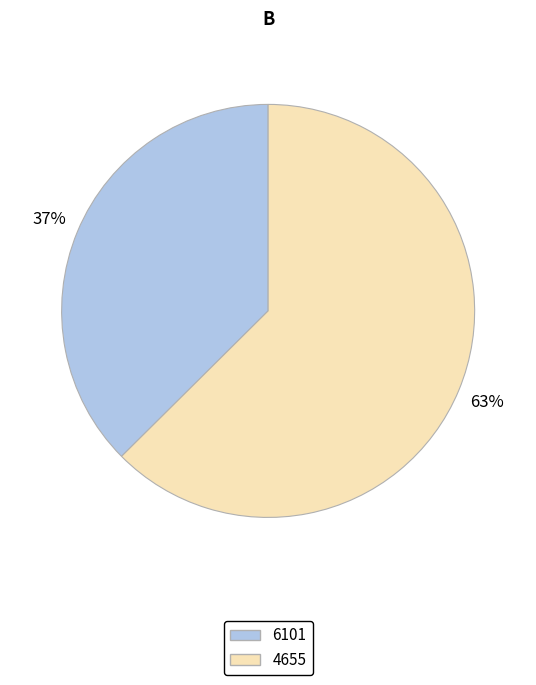

Which category has the smallest portion of the pie?

6101